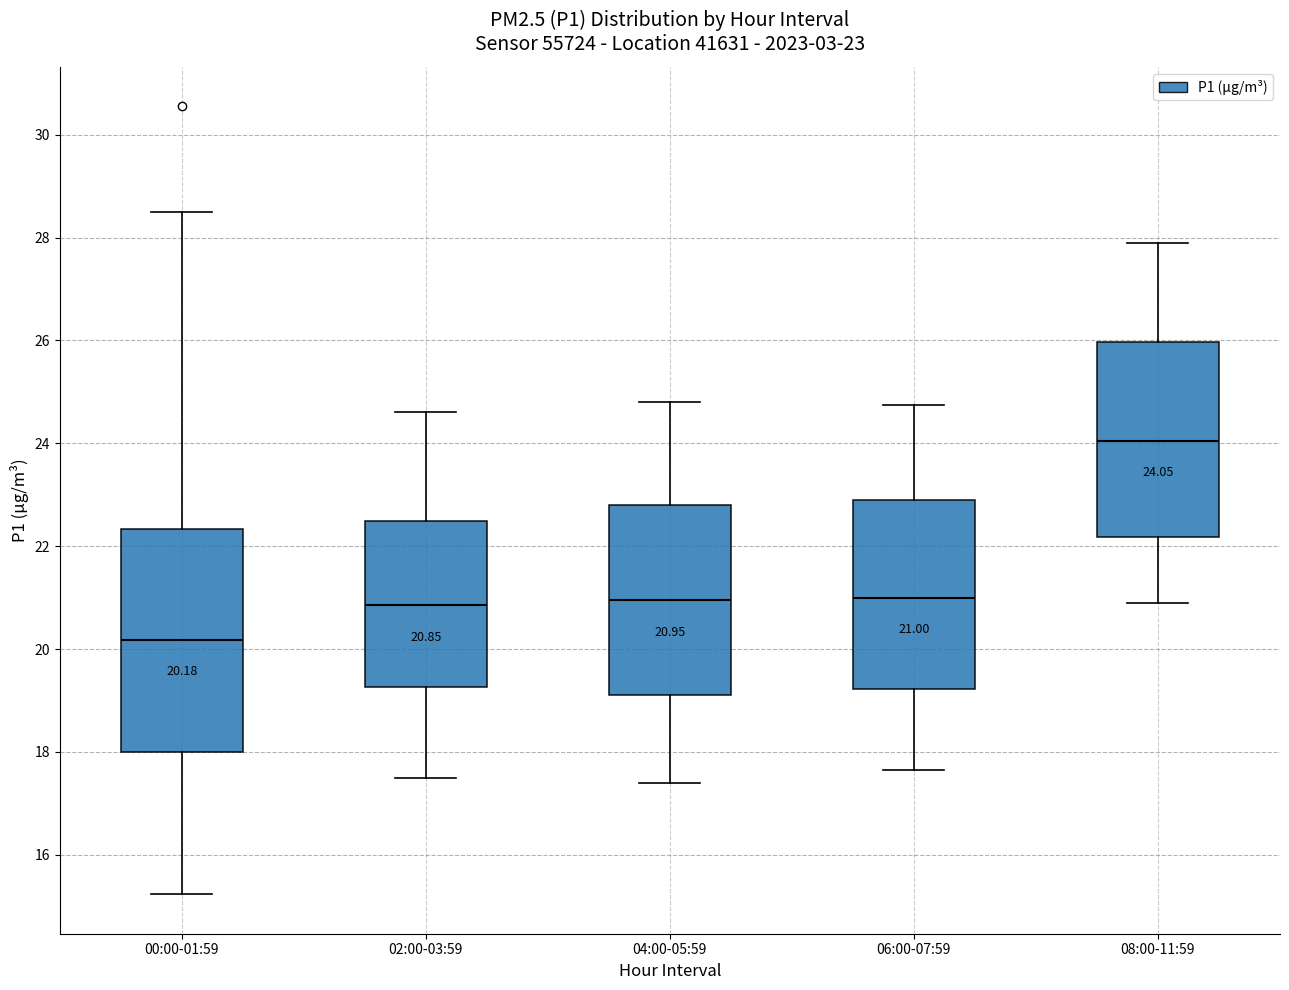

Which box is the tallest, from its lower edge to its upper edge?

00:00-01:59